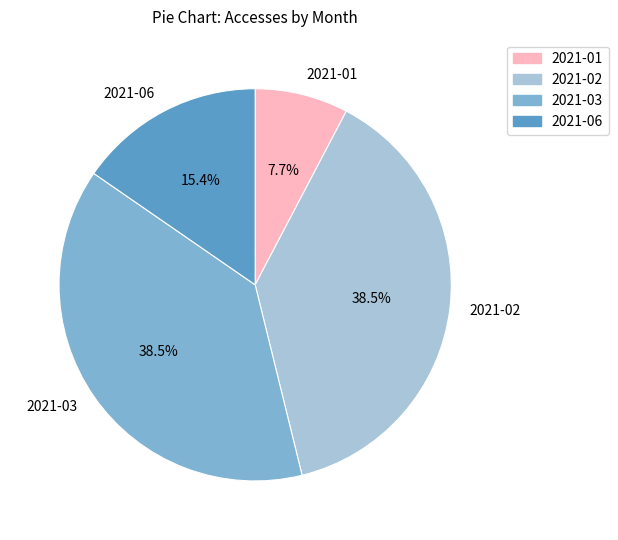

What is the ratio of the value at 2021-02 to the value at 2021-03?

1.0